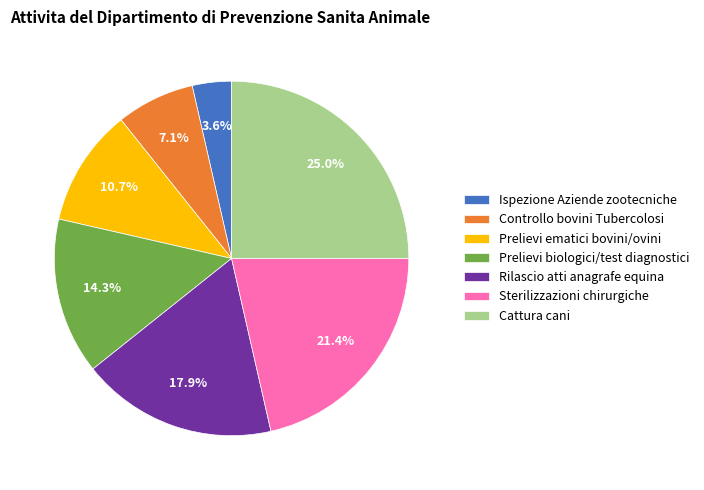

Which category has the smallest portion of the pie?

Ispezione Aziende zootecniche